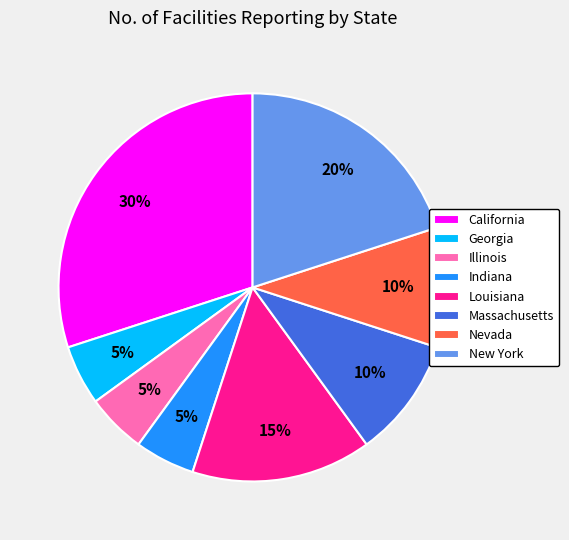

To the nearest percent, what percentage of the pie is Illinois?

5%